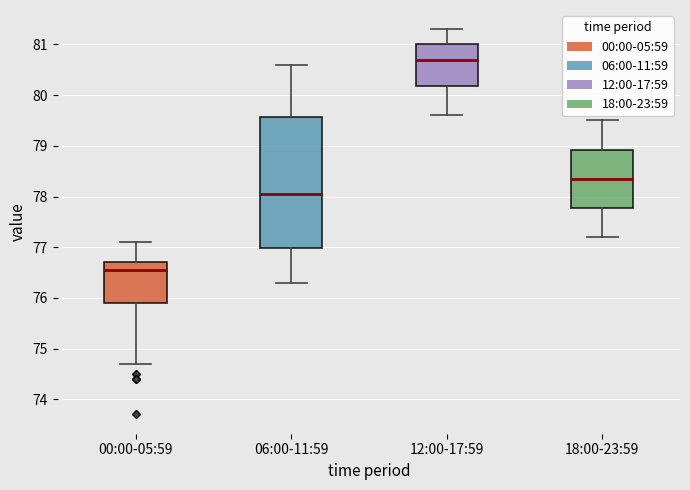

Reading left to right, read every box against the y-axis: the position of its median line, the range the box covers, and the ends of its whiskers. The values are not printed on the chart, so give them approximately, as read against the axis.

00:00-05:59: median 76.6, box 75.9 to 76.7, whiskers 74.7 to 77.1
06:00-11:59: median 78.1, box 77.0 to 79.6, whiskers 76.3 to 80.6
12:00-17:59: median 80.7, box 80.2 to 81.0, whiskers 79.6 to 81.3
18:00-23:59: median 78.4, box 77.8 to 78.9, whiskers 77.2 to 79.5